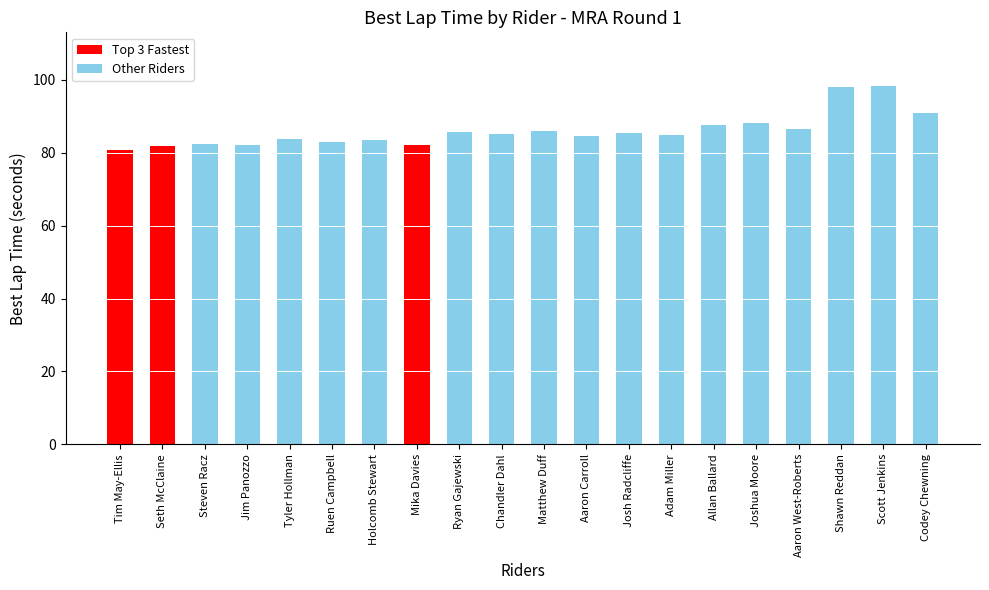

What is the label of the 20th bar from the left?

Codey Chewning